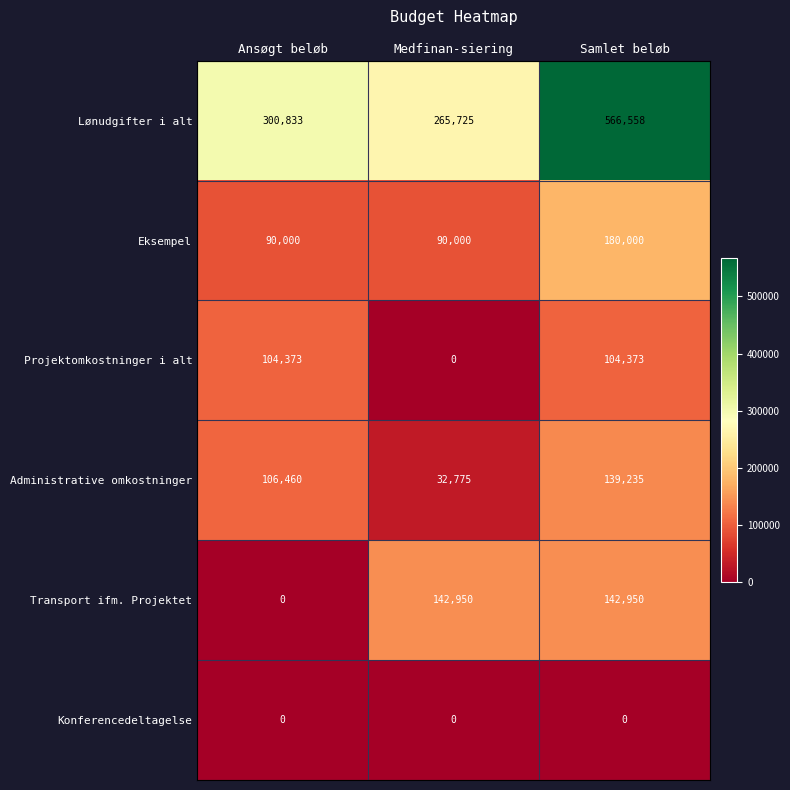

Between Ansøgt beløb and Medfinan-siering, which series saw the biggest shift?

Transport ifm. Projektet